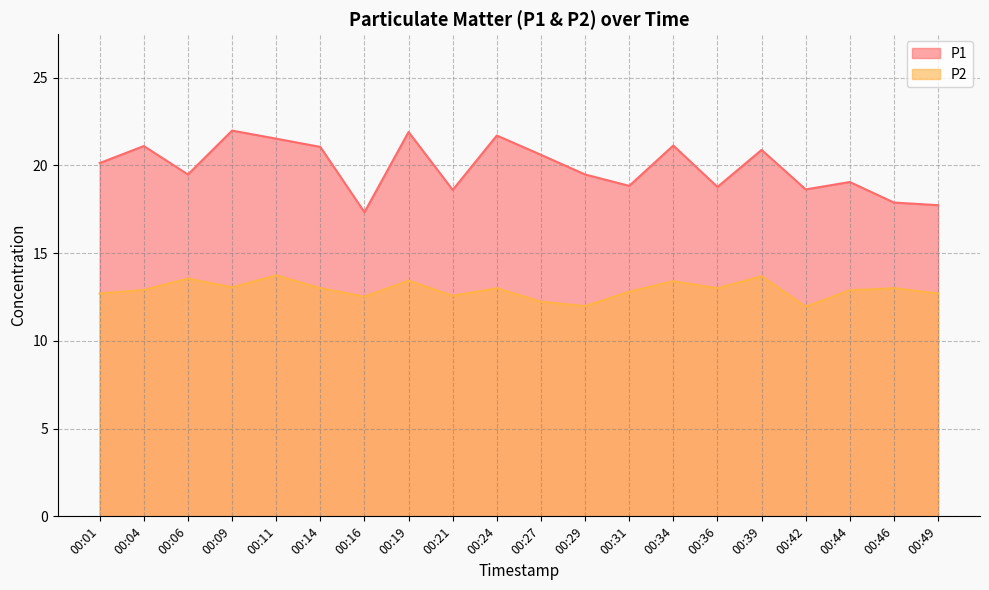

At which label does P1 first exceed 20?

00:01